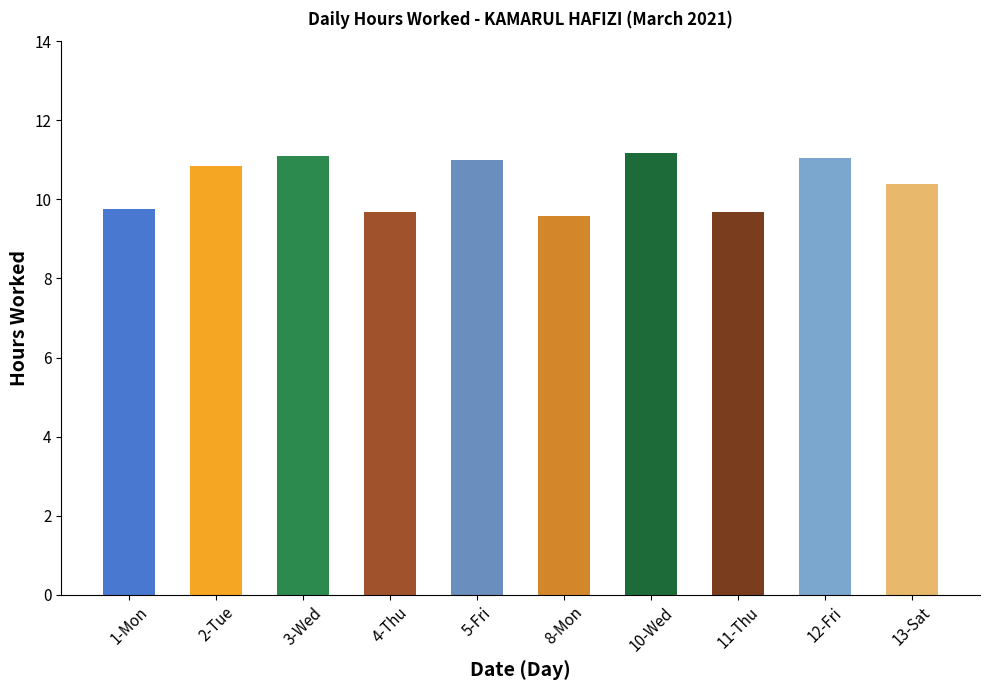

At which label does the data first exceed 10?

2-Tue